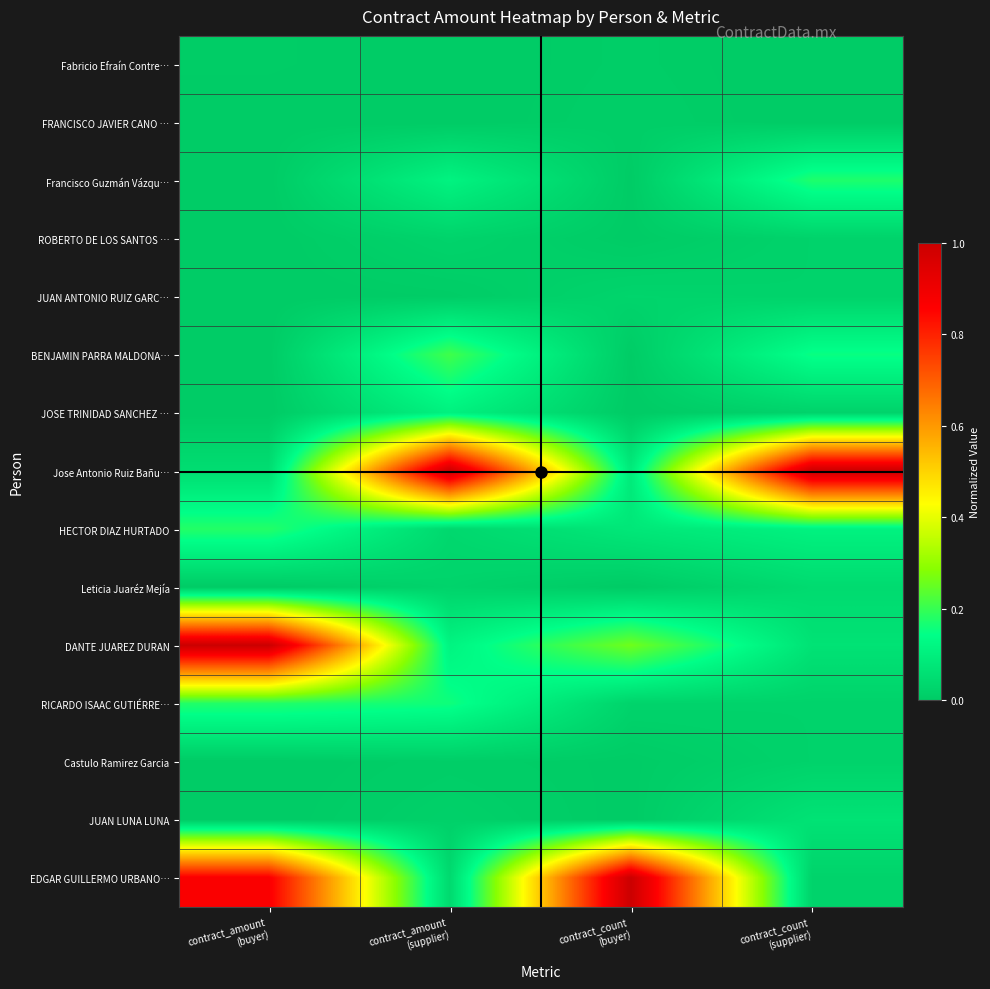

Between contract_count (buyer) and contract_count (supplier), which series saw the biggest shift?

EDGAR GUILLERMO URBANO…